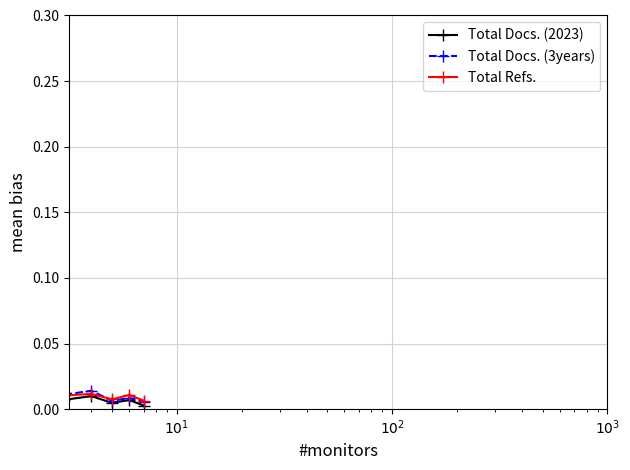

True or false: Total Docs. (2023) has more than 0 points higher than both neighbors.

True